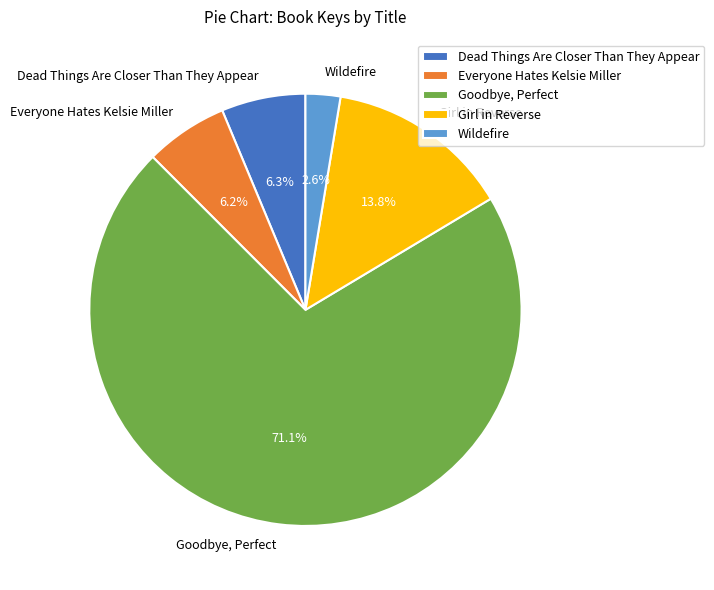

To the nearest percent, what portion does Goodbye, Perfect represent?

71%